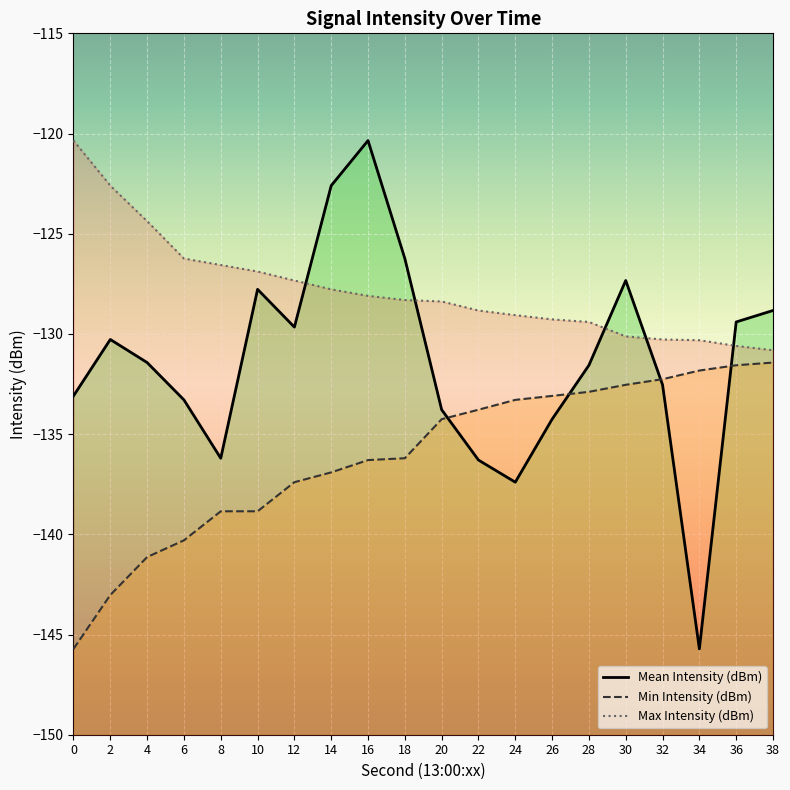

True or false: Max Intensity (dBm) has a value of -130.8 at 38.

True